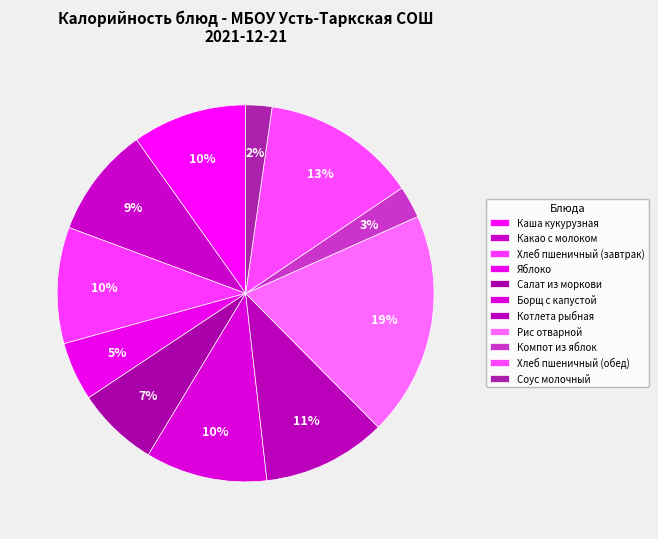

To the nearest percent, what portion does Хлеб пшеничный (завтрак) represent?

10%